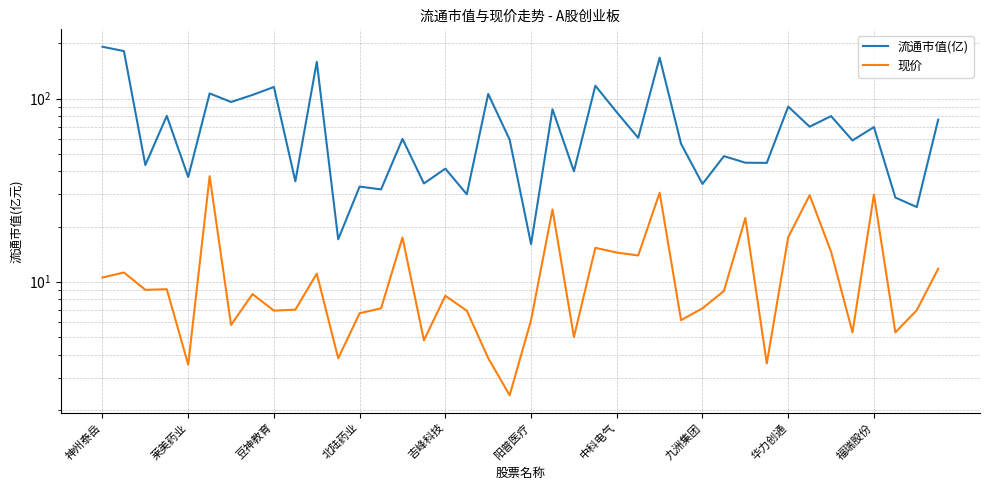

How many values in the 流通市值(亿) series exceed 60?

20